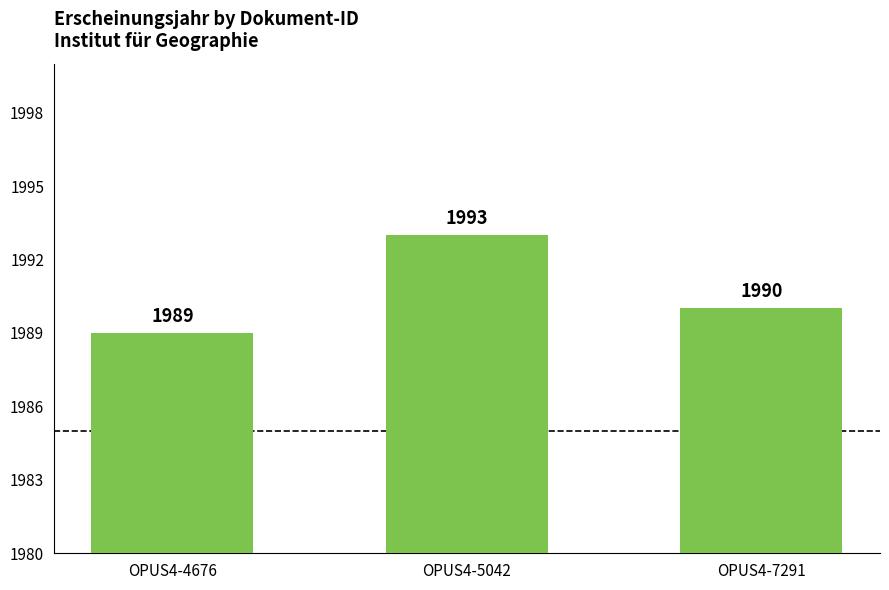

Which label corresponds to the smallest value in the chart?

OPUS4-4676